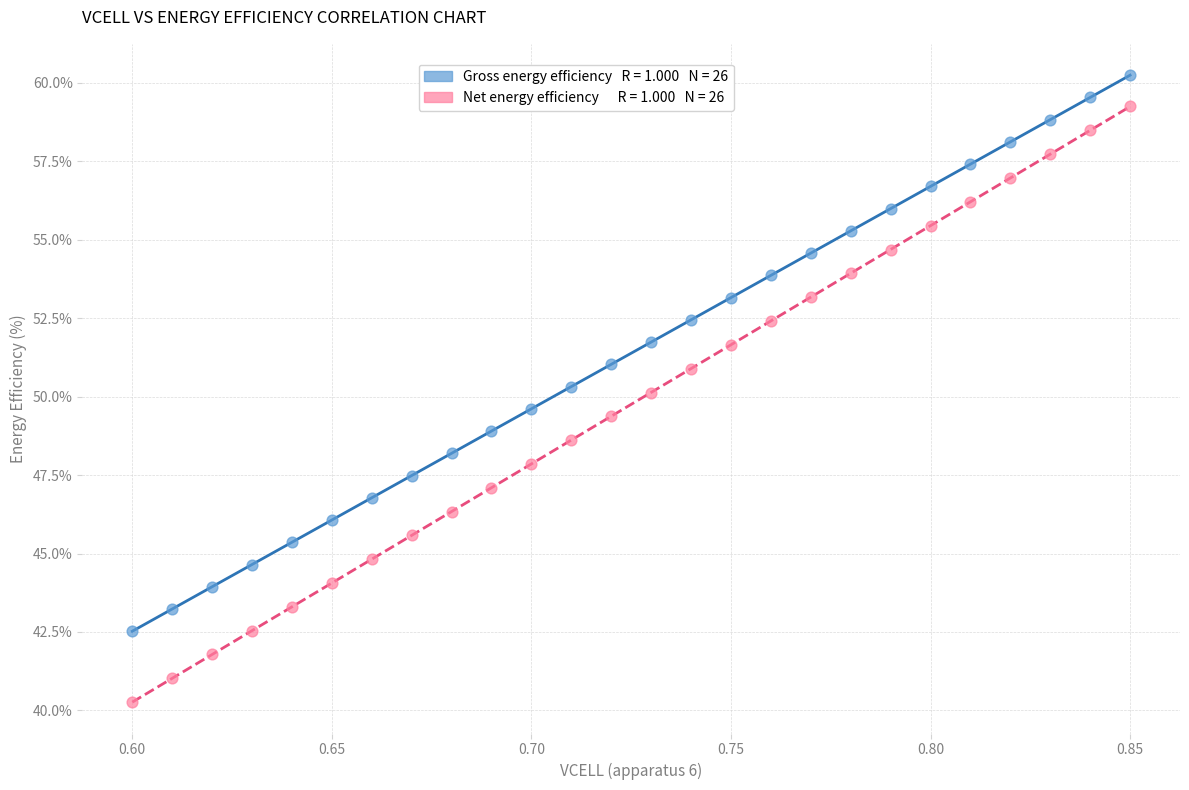

Across all data points, what is the range of Y values (max minus min)?

20.0